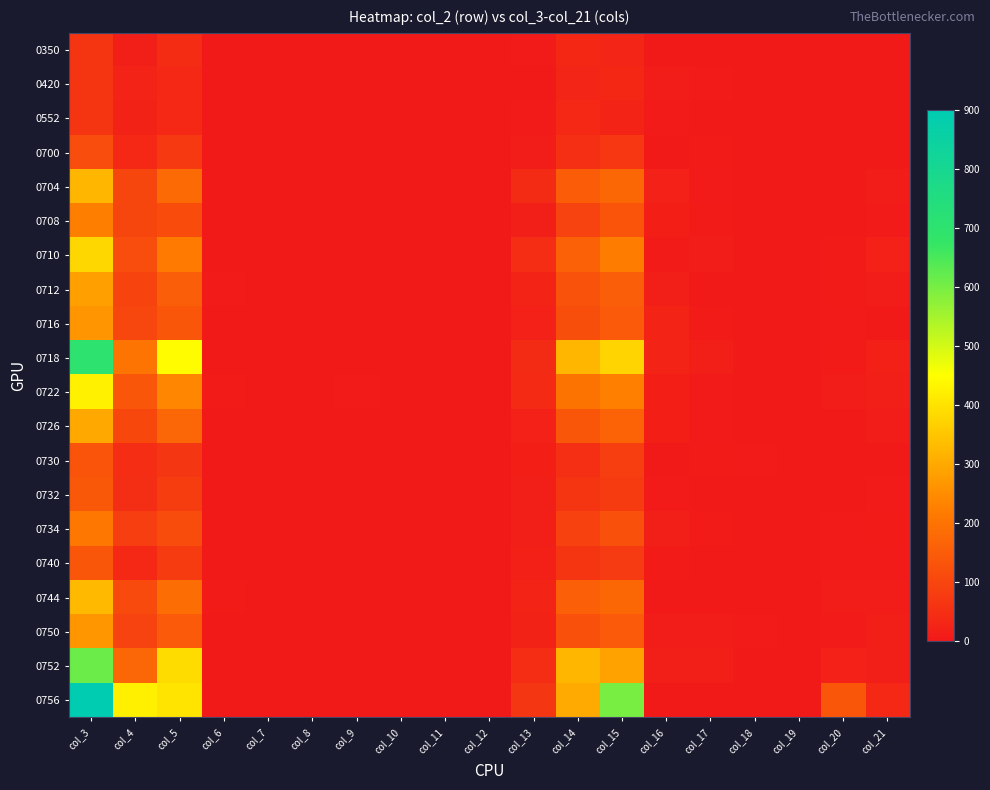

Between col_10 and col_21, which series saw the biggest shift?

0756